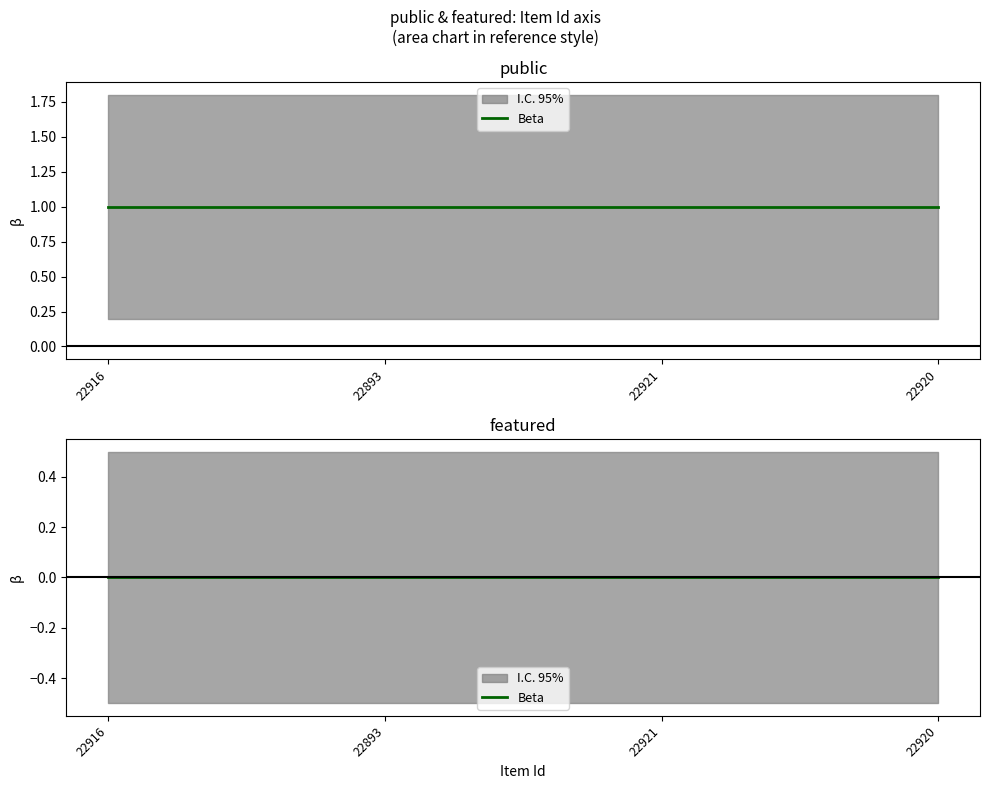

Is the value of featured at 22893 greater than the value of public at 22920?

No